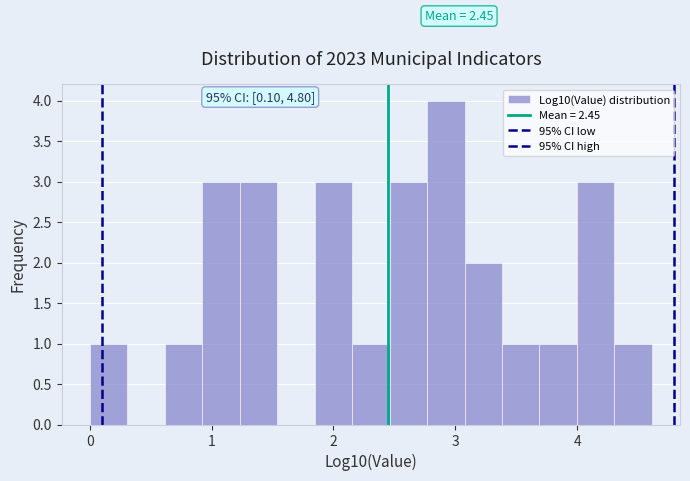

Read against the x-axis, roughly where is the centre of the tallest bar?

2.9